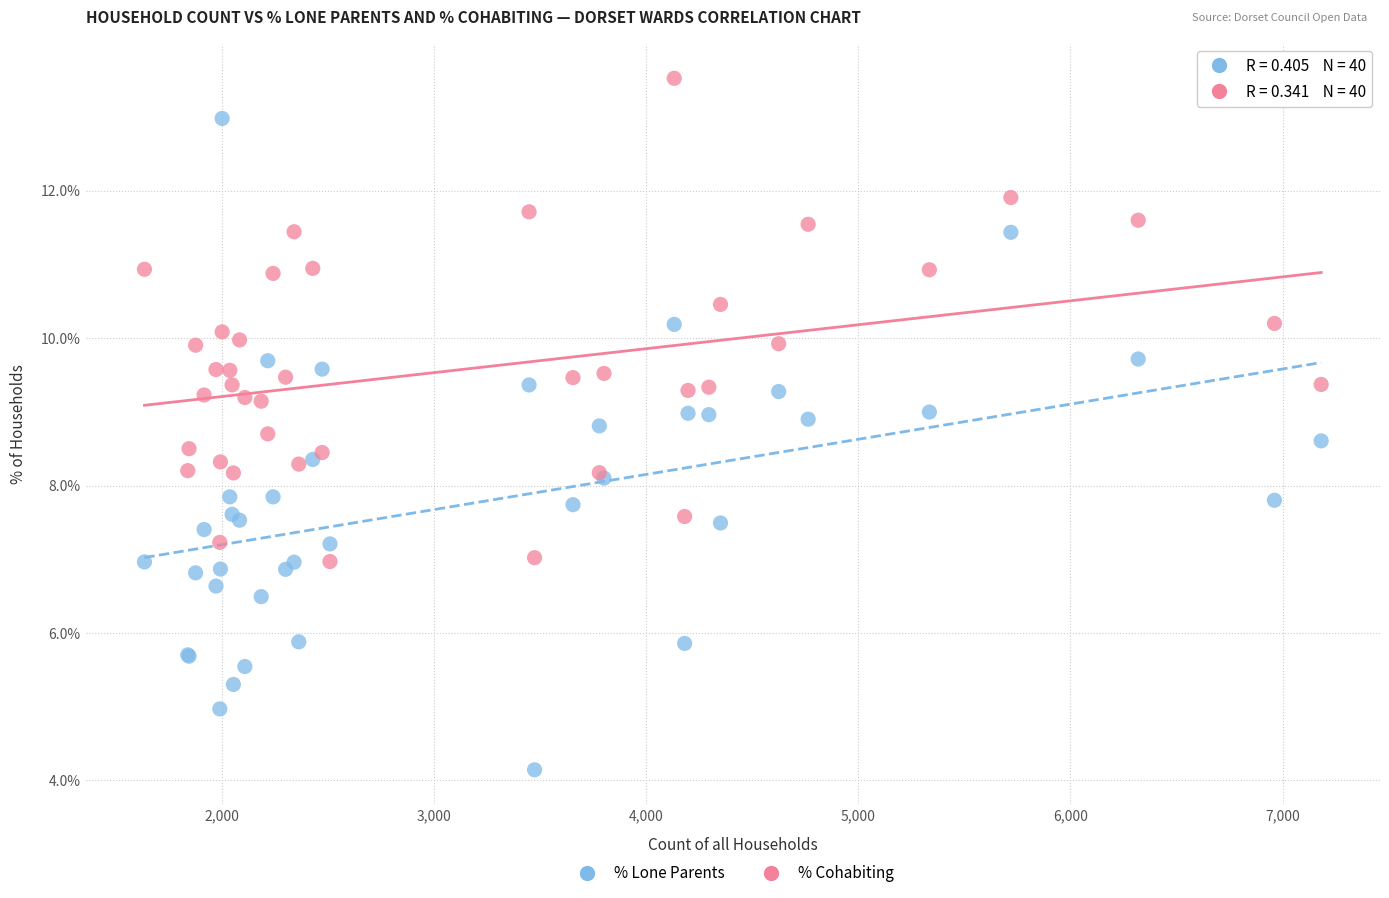

Which series reaches the maximum Y coordinate?

% Cohabiting